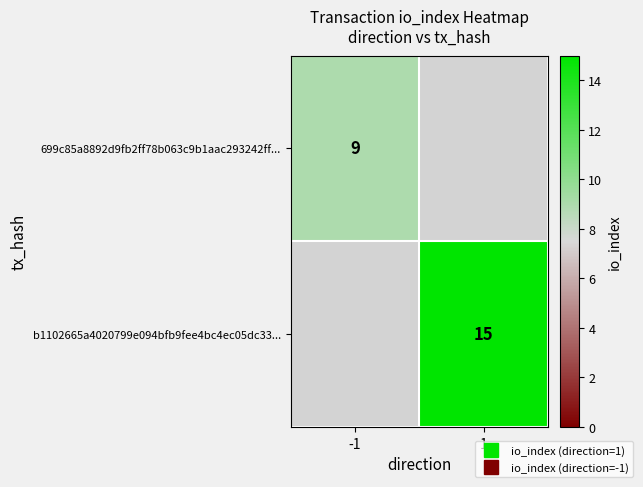

Is it true that 699c85a8892d9fb2ff78b063c9b1aac293242ff... equals 9.0 at -1?

True